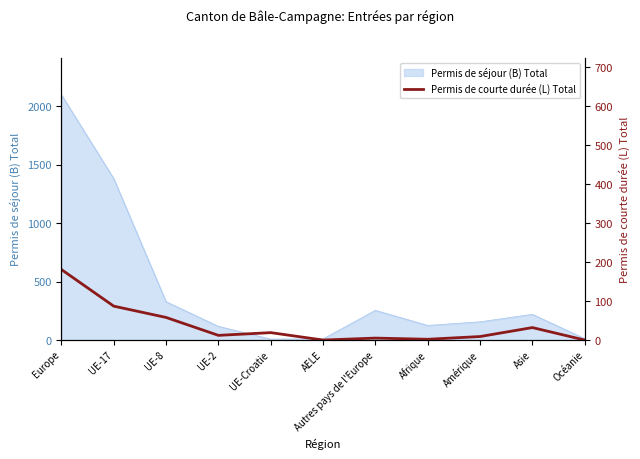

How many lines are shown in the chart?

1